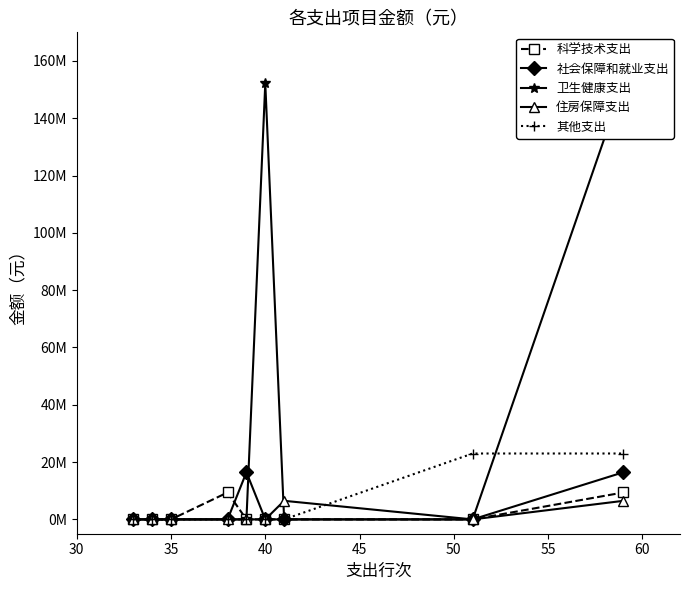

The value of 科学技术支出 at 55 is -3316194.0. True or false?

False